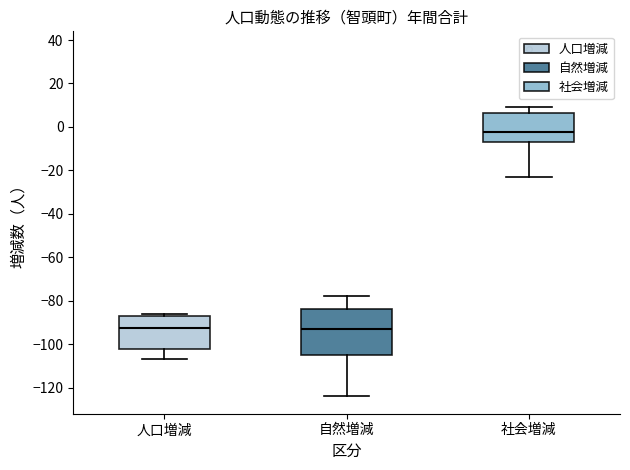

Where does the median line of the box for 自然増減 sit on the y-axis? The values are not printed on the chart, so give them approximately, as read against the axis.

-92